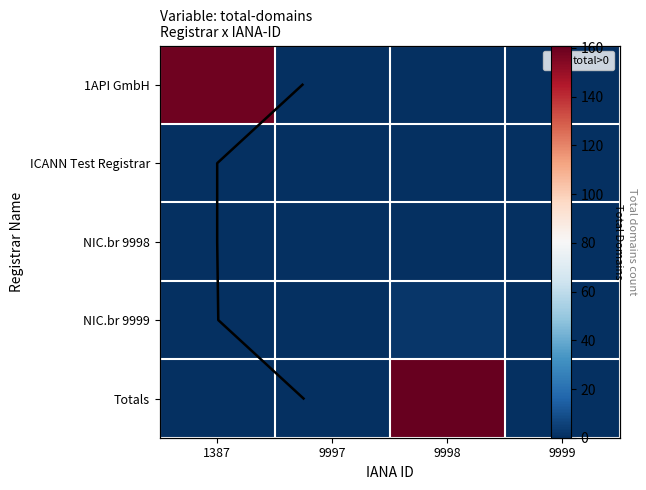

True or false: NIC.br 9998 has a value of 0 at 9999.

True